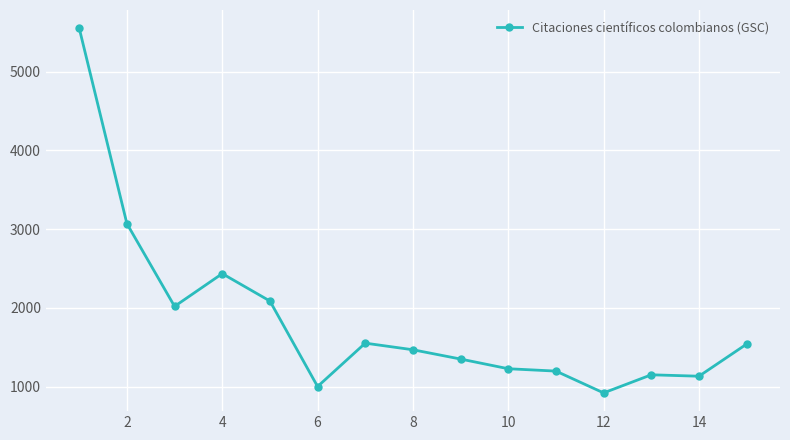

What is the difference between the maximum and minimum values?

4632